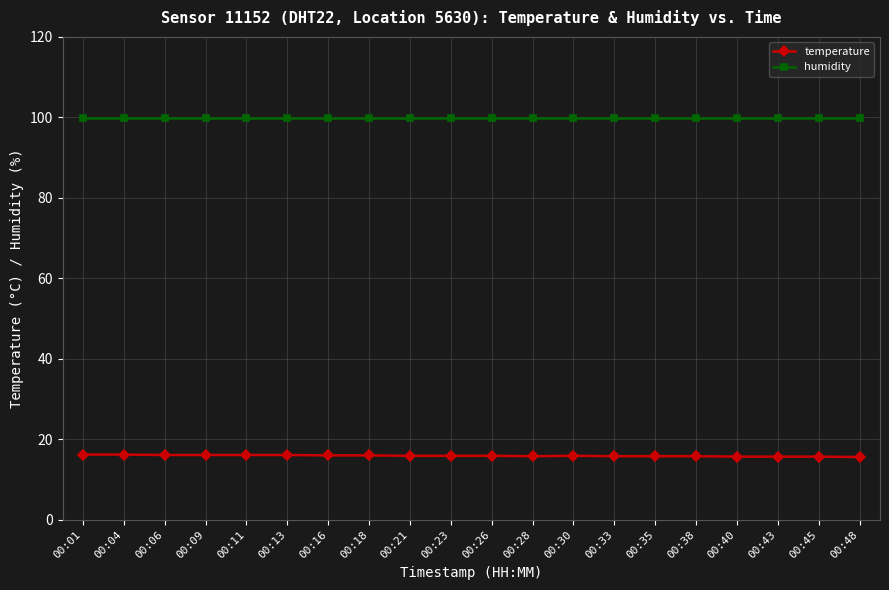

True or false: humidity and temperature intersect in this chart.

False